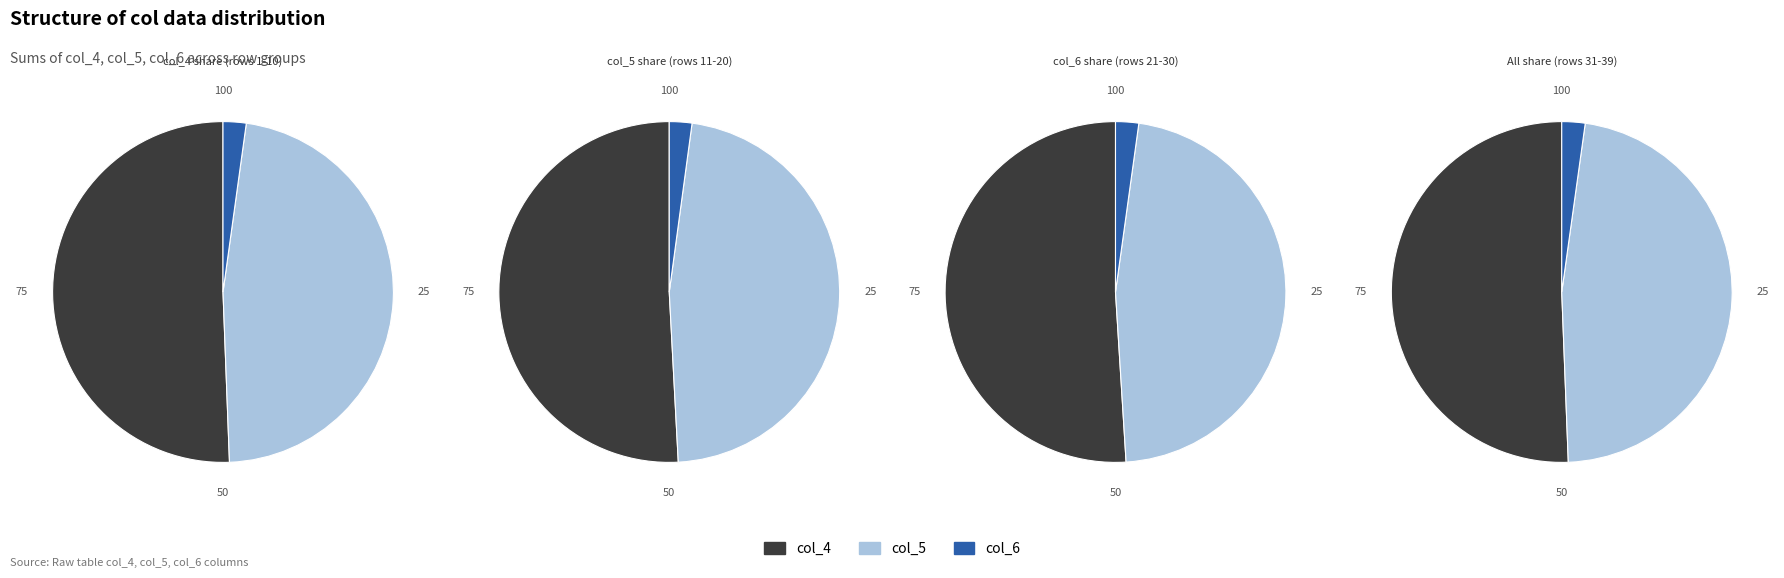

At 19, list the series in order from smallest to largest.

col_6, col_5, col_4